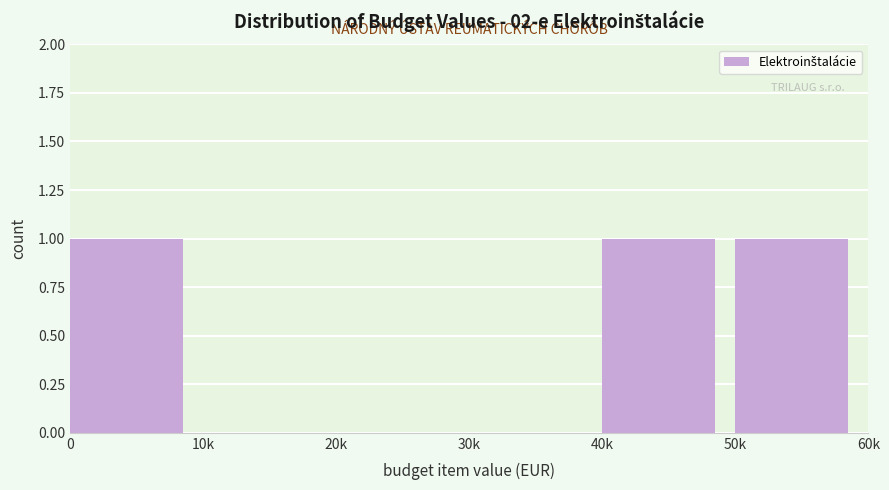

Reading left to right, extract all data points from this chart.

0=1	10k=0	20k=0	30k=0	40k=1	50k=1